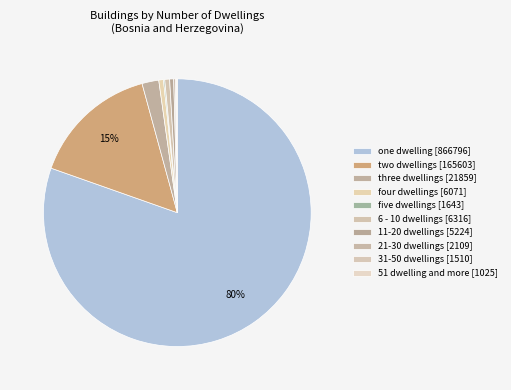

How many segments does this pie chart have?

10